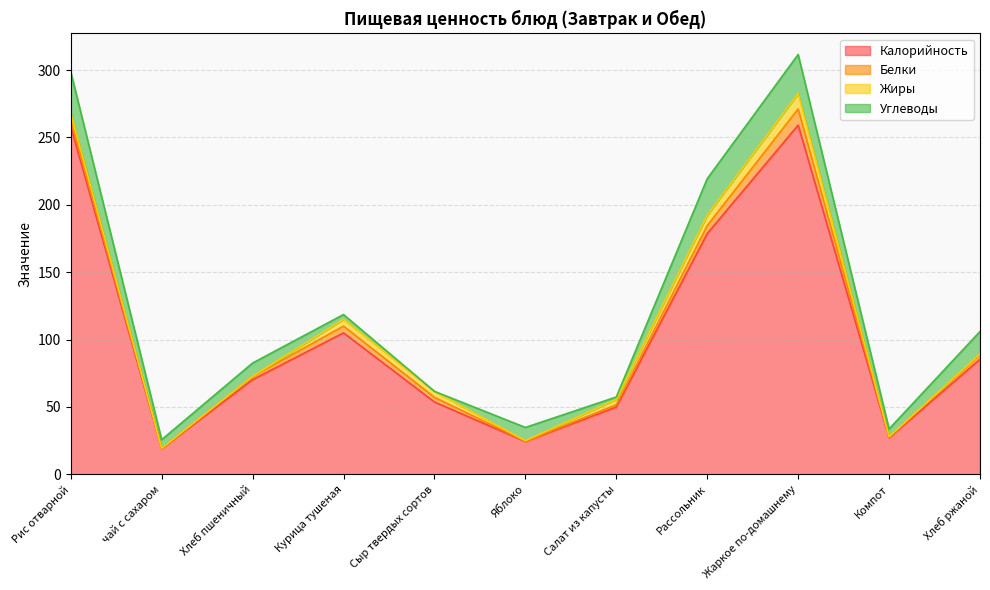

Which series has the largest total across all categories?

Калорийность